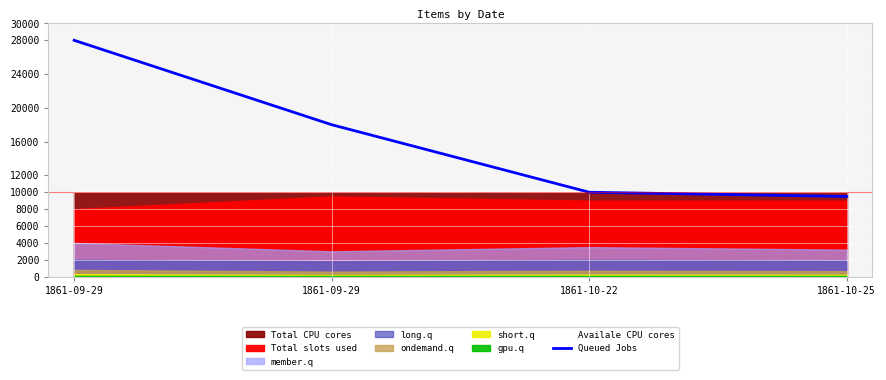

Which category has the highest value across all series?

1861-09-29